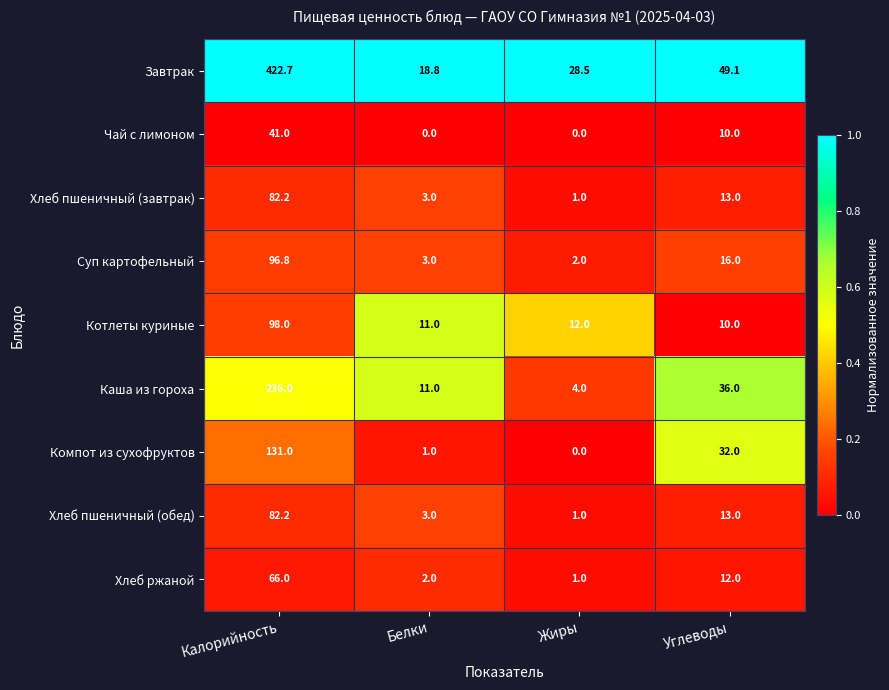

What is the maximum value shown in the chart?

422.7